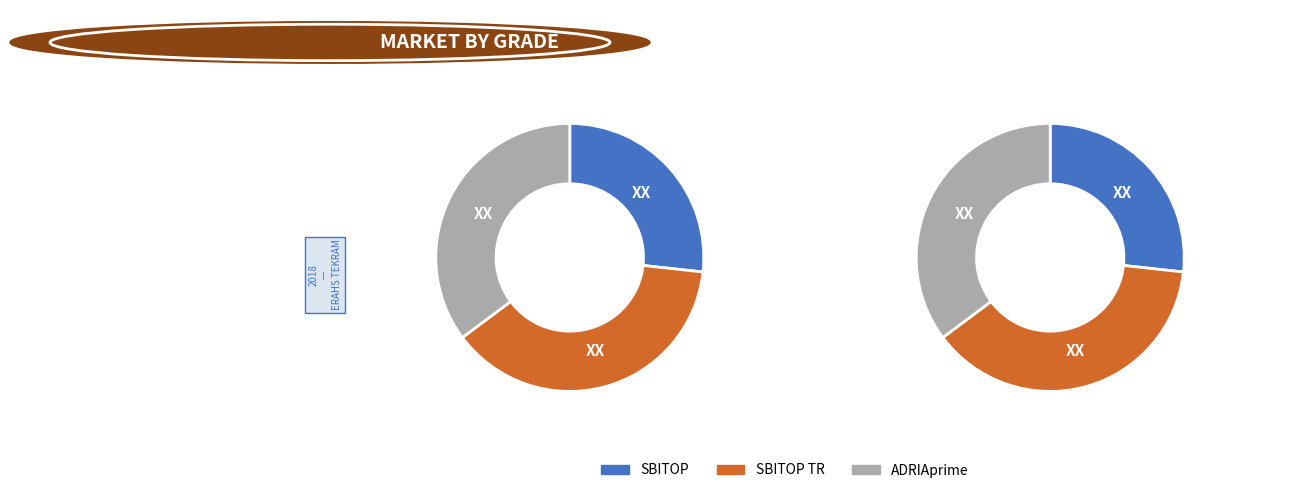

True or false: SBITOP accounts for 27% of the total.

True